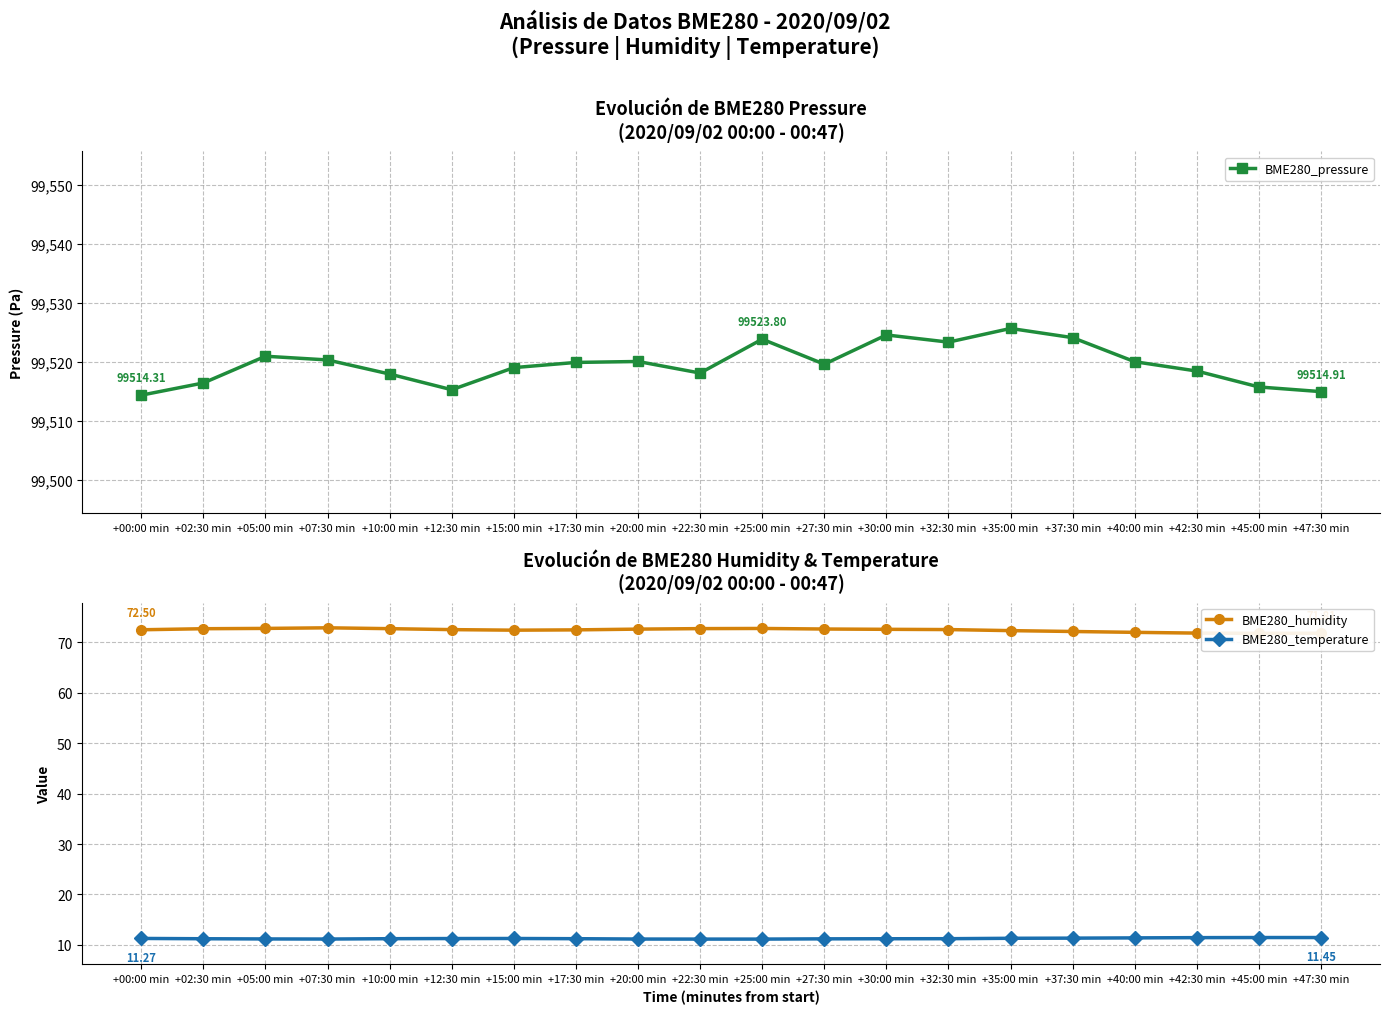

True or false: BME280_pressure and BME280_humidity cross at least once.

False